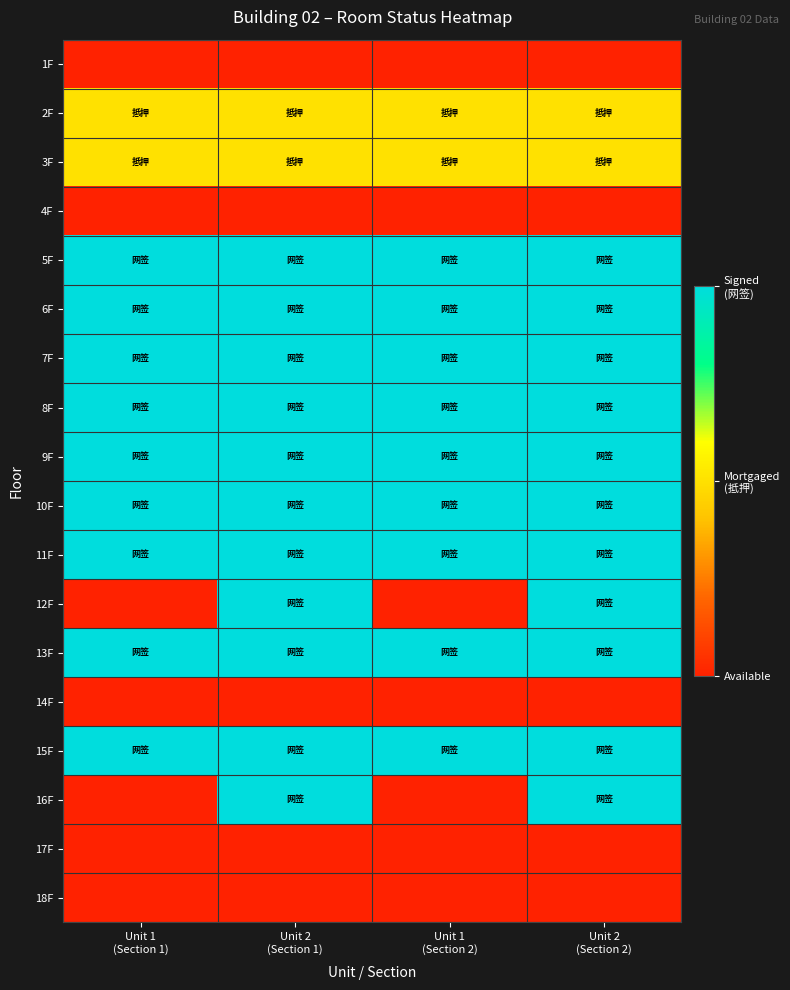

Reading right to left, transcribe all the data shown in this chart.

1F: Unit 2
(Section 2)=0	Unit 1
(Section 2)=0	Unit 2
(Section 1)=0	Unit 1
(Section 1)=0
2F: Unit 2
(Section 2)=1	Unit 1
(Section 2)=1	Unit 2
(Section 1)=1	Unit 1
(Section 1)=1
3F: Unit 2
(Section 2)=1	Unit 1
(Section 2)=1	Unit 2
(Section 1)=1	Unit 1
(Section 1)=1
4F: Unit 2
(Section 2)=0	Unit 1
(Section 2)=0	Unit 2
(Section 1)=0	Unit 1
(Section 1)=0
5F: Unit 2
(Section 2)=2	Unit 1
(Section 2)=2	Unit 2
(Section 1)=2	Unit 1
(Section 1)=2
6F: Unit 2
(Section 2)=2	Unit 1
(Section 2)=2	Unit 2
(Section 1)=2	Unit 1
(Section 1)=2
7F: Unit 2
(Section 2)=2	Unit 1
(Section 2)=2	Unit 2
(Section 1)=2	Unit 1
(Section 1)=2
8F: Unit 2
(Section 2)=2	Unit 1
(Section 2)=2	Unit 2
(Section 1)=2	Unit 1
(Section 1)=2
9F: Unit 2
(Section 2)=2	Unit 1
(Section 2)=2	Unit 2
(Section 1)=2	Unit 1
(Section 1)=2
10F: Unit 2
(Section 2)=2	Unit 1
(Section 2)=2	Unit 2
(Section 1)=2	Unit 1
(Section 1)=2
11F: Unit 2
(Section 2)=2	Unit 1
(Section 2)=2	Unit 2
(Section 1)=2	Unit 1
(Section 1)=2
12F: Unit 2
(Section 2)=2	Unit 1
(Section 2)=0	Unit 2
(Section 1)=2	Unit 1
(Section 1)=0
13F: Unit 2
(Section 2)=2	Unit 1
(Section 2)=2	Unit 2
(Section 1)=2	Unit 1
(Section 1)=2
14F: Unit 2
(Section 2)=0	Unit 1
(Section 2)=0	Unit 2
(Section 1)=0	Unit 1
(Section 1)=0
15F: Unit 2
(Section 2)=2	Unit 1
(Section 2)=2	Unit 2
(Section 1)=2	Unit 1
(Section 1)=2
16F: Unit 2
(Section 2)=2	Unit 1
(Section 2)=0	Unit 2
(Section 1)=2	Unit 1
(Section 1)=0
17F: Unit 2
(Section 2)=0	Unit 1
(Section 2)=0	Unit 2
(Section 1)=0	Unit 1
(Section 1)=0
18F: Unit 2
(Section 2)=0	Unit 1
(Section 2)=0	Unit 2
(Section 1)=0	Unit 1
(Section 1)=0